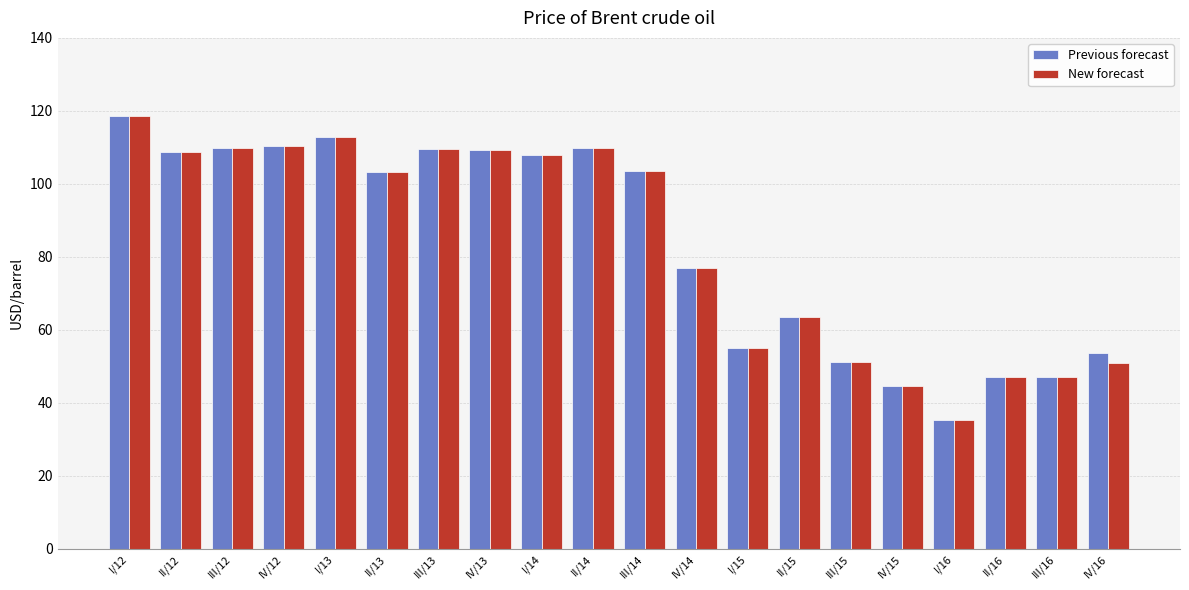

At how many categories does at least one series exceed 68?

12